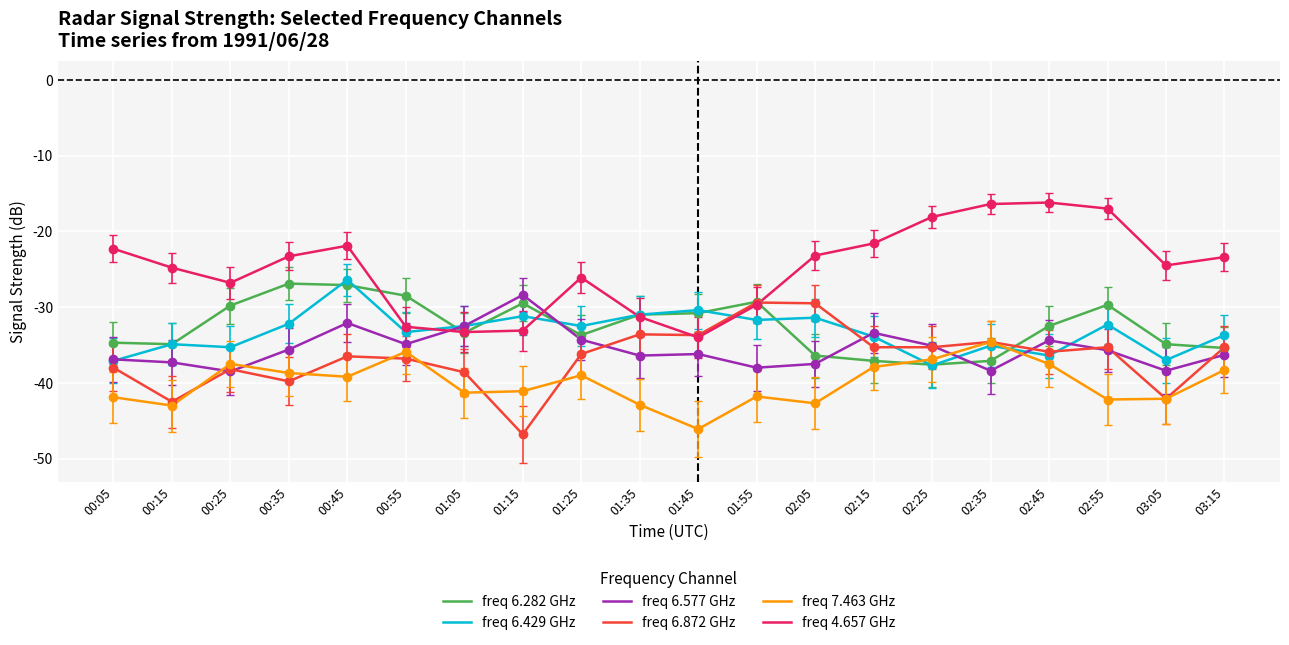

What position from the right is 02:15?

7